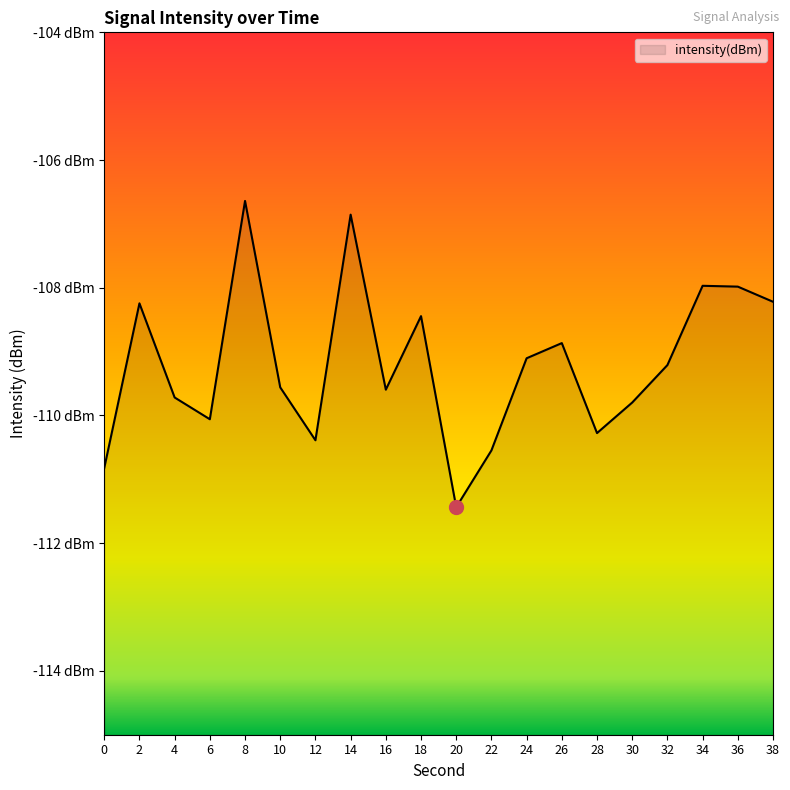

The value at 30 is -109.8. True or false?

True